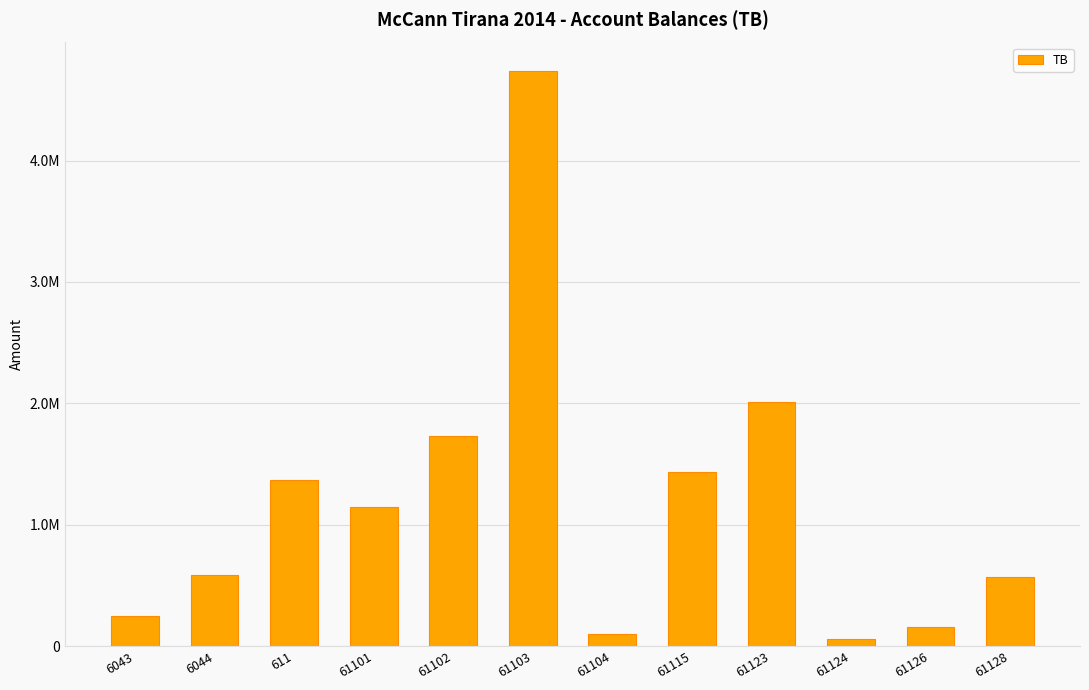

The value at 611 is 2416503.9. True or false?

False